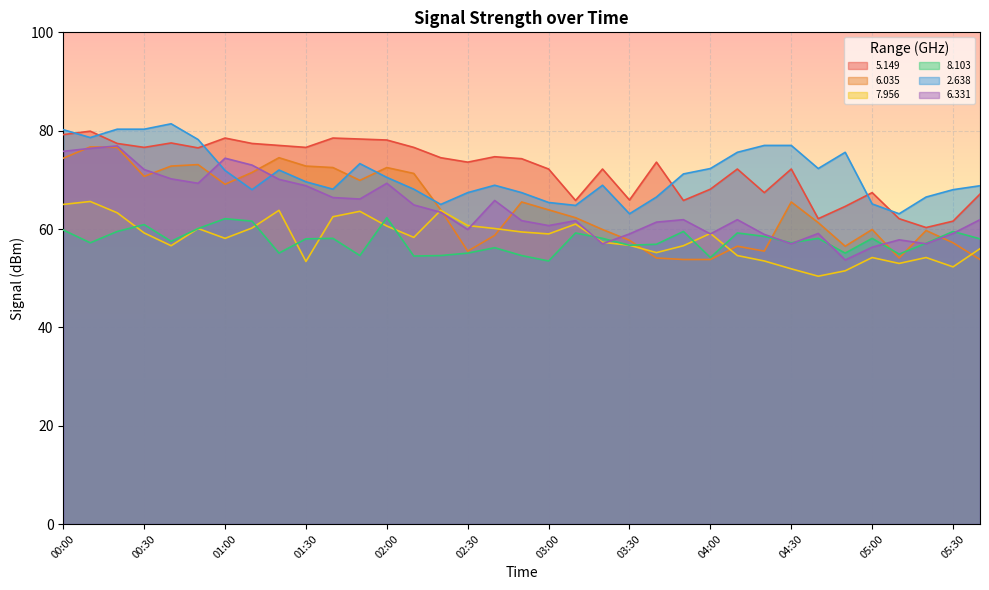

Reading right to left, what are all the values shown in this chart?

  5.149: 05:40=67.1	05:30=61.6	05:20=60.3	05:10=62.1	05:00=67.4	04:50=64.6	04:40=62.1	04:30=72.2	04:20=67.4	04:10=72.2	04:00=68.1	03:50=65.8	03:40=73.6	03:30=65.9	03:20=72.2	03:10=65.8	03:00=72.2	02:50=74.3	02:40=74.7	02:30=73.6	02:20=74.5	02:10=76.6	02:00=78.1	01:50=78.3	01:40=78.5	01:30=76.6	01:20=77.0	01:10=77.4	01:00=78.5	00:50=76.5	00:40=77.5	00:30=76.6	00:20=77.4	00:10=79.9	00:00=79.2
  6.035: 05:40=53.8	05:30=57.2	05:20=59.7	05:10=54.1	05:00=59.9	04:50=56.5	04:40=61.3	04:30=65.5	04:20=55.5	04:10=56.5	04:00=53.8	03:50=53.8	03:40=54.1	03:30=57.7	03:20=59.9	03:10=62.3	03:00=63.9	02:50=65.5	02:40=58.7	02:30=55.5	02:20=63.9	02:10=71.3	02:00=72.5	01:50=69.9	01:40=72.5	01:30=72.8	01:20=74.5	01:10=71.5	01:00=69.1	00:50=73.1	00:40=72.8	00:30=70.7	00:20=76.6	00:10=76.7	00:00=74.4
  7.956: 05:40=56.0	05:30=52.3	05:20=54.2	05:10=53.0	05:00=54.2	04:50=51.5	04:40=50.4	04:30=51.9	04:20=53.5	04:10=54.6	04:00=59.1	03:50=56.6	03:40=55.2	03:30=56.7	03:20=57.3	03:10=61.0	03:00=59.0	02:50=59.4	02:40=60.1	02:30=60.7	02:20=63.8	02:10=58.3	02:00=60.6	01:50=63.6	01:40=62.5	01:30=53.4	01:20=63.8	01:10=60.2	01:00=58.1	00:50=60.1	00:40=56.6	00:30=59.2	00:20=63.3	00:10=65.6	00:00=65.0
  8.103: 05:40=58.0	05:30=59.5	05:20=57.1	05:10=54.9	05:00=58.1	04:50=55.1	04:40=58.1	04:30=57.2	04:20=58.5	04:10=59.2	04:00=54.2	03:50=59.5	03:40=56.9	03:30=56.7	03:20=58.1	03:10=59.2	03:00=53.5	02:50=54.6	02:40=56.2	02:30=55.1	02:20=54.6	02:10=54.5	02:00=62.3	01:50=54.6	01:40=58.1	01:30=58.0	01:20=55.1	01:10=61.6	01:00=62.1	00:50=60.1	00:40=57.5	00:30=60.9	00:20=59.5	00:10=57.2	00:00=59.8
  2.638: 05:40=68.8	05:30=68.0	05:20=66.5	05:10=63.1	05:00=65.1	04:50=75.6	04:40=72.3	04:30=77.0	04:20=77.0	04:10=75.6	04:00=72.3	03:50=71.2	03:40=66.5	03:30=63.1	03:20=68.9	03:10=64.8	03:00=65.4	02:50=67.4	02:40=68.9	02:30=67.4	02:20=65.0	02:10=68.1	02:00=70.5	01:50=73.3	01:40=68.1	01:30=69.6	01:20=72.0	01:10=68.0	01:00=71.9	00:50=78.2	00:40=81.4	00:30=80.3	00:20=80.3	00:10=78.6	00:00=80.2
  6.331: 05:40=61.9	05:30=59.1	05:20=57.0	05:10=57.8	05:00=56.3	04:50=53.7	04:40=59.1	04:30=57.0	04:20=58.9	04:10=61.9	04:00=59.0	03:50=61.9	03:40=61.4	03:30=59.0	03:20=57.0	03:10=61.7	03:00=60.7	02:50=61.7	02:40=65.8	02:30=59.9	02:20=63.4	02:10=64.9	02:00=69.3	01:50=66.1	01:40=66.4	01:30=68.8	01:20=70.1	01:10=73.0	01:00=74.4	00:50=69.3	00:40=70.2	00:30=72.1	00:20=76.9	00:10=76.4	00:00=75.8